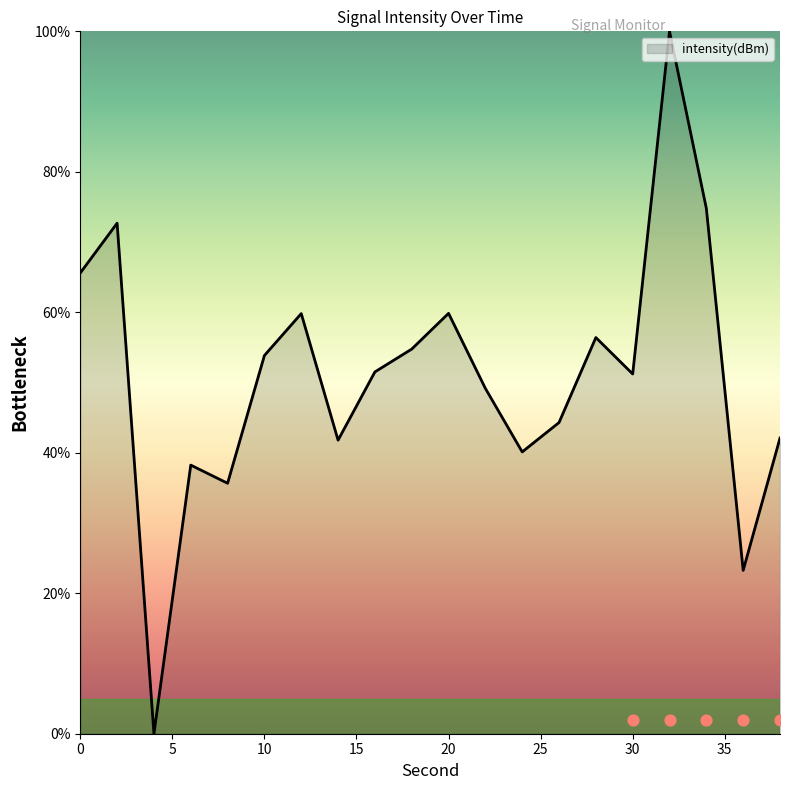

Between 26 and 20, which is larger?

20